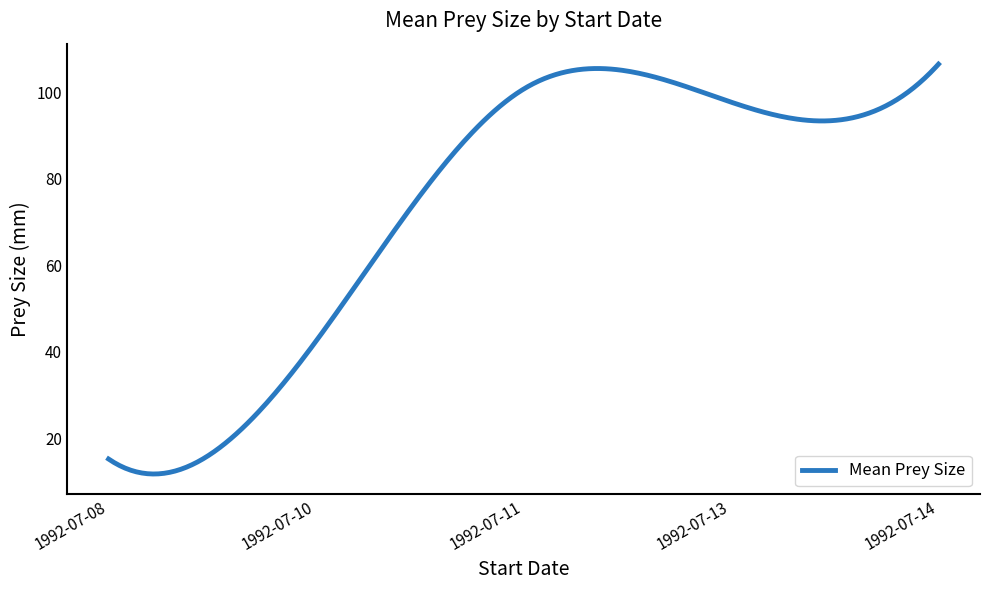

What is the greatest value displayed?

106.4